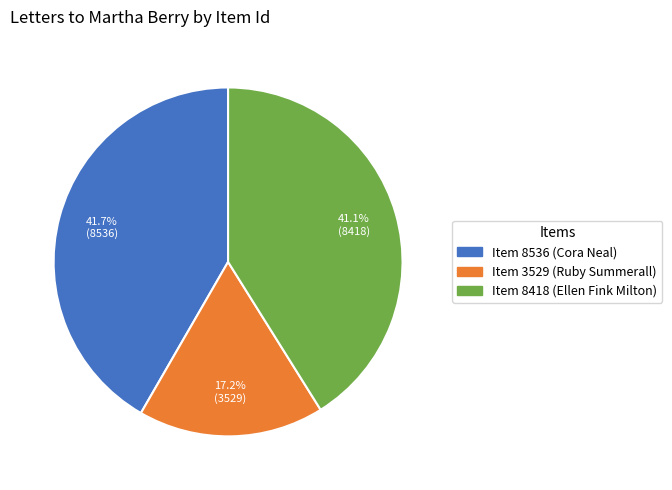

What portion of the pie excludes Item 8536 (Cora Neal)?

58.3%